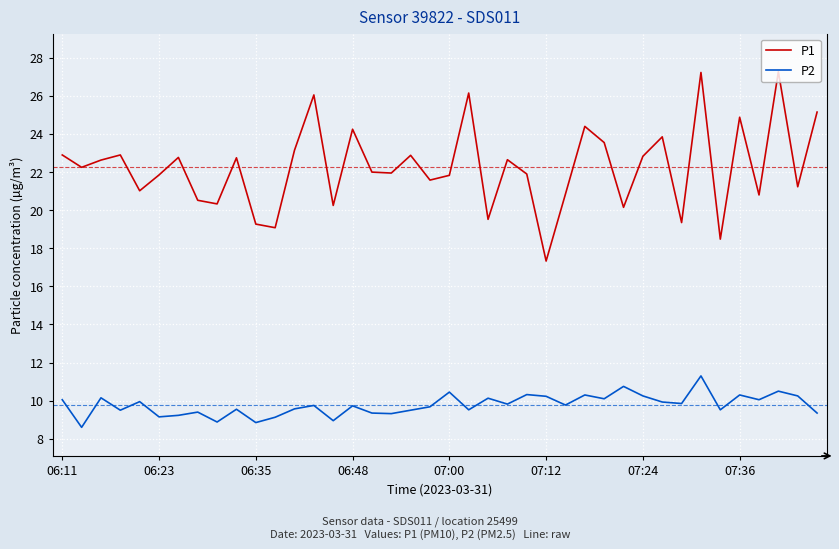

True or false: P1 and P2 intersect in this chart.

False